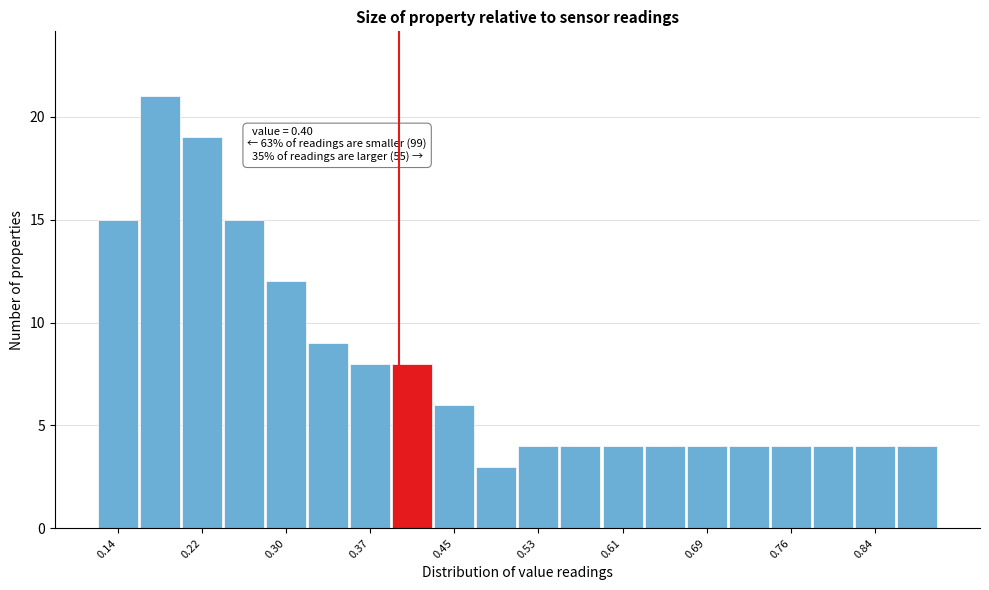

Around what value on the x-axis is the tallest bar? Give the approximate position of its centre, as read against the axis.

0.18